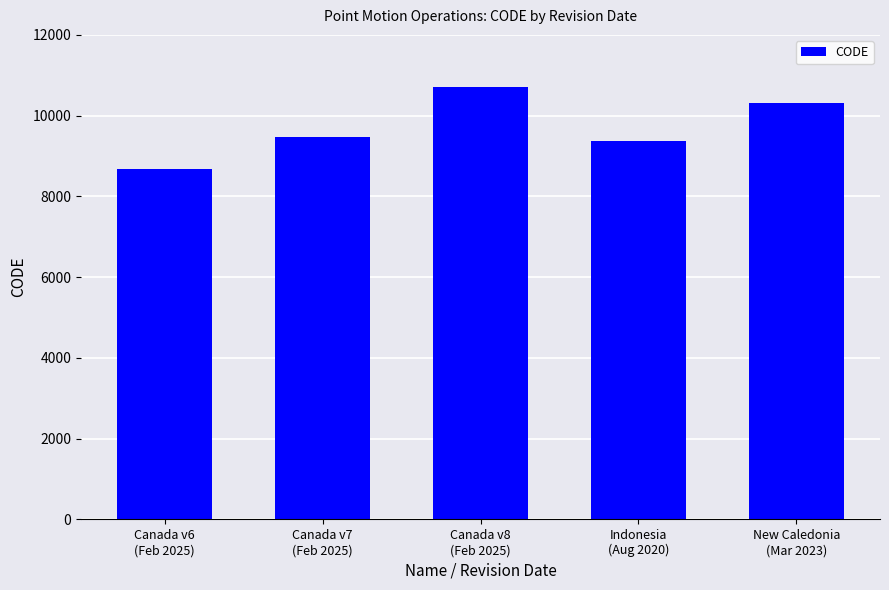

What is the maximum value shown in the chart?

10707